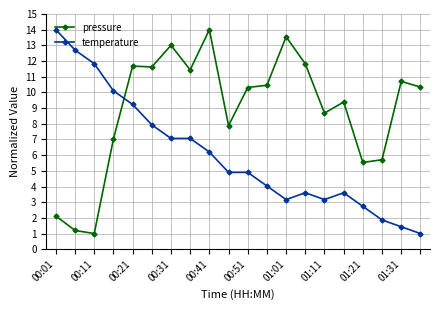

Rank the series by their average value, from highest to lowest.

pressure, temperature